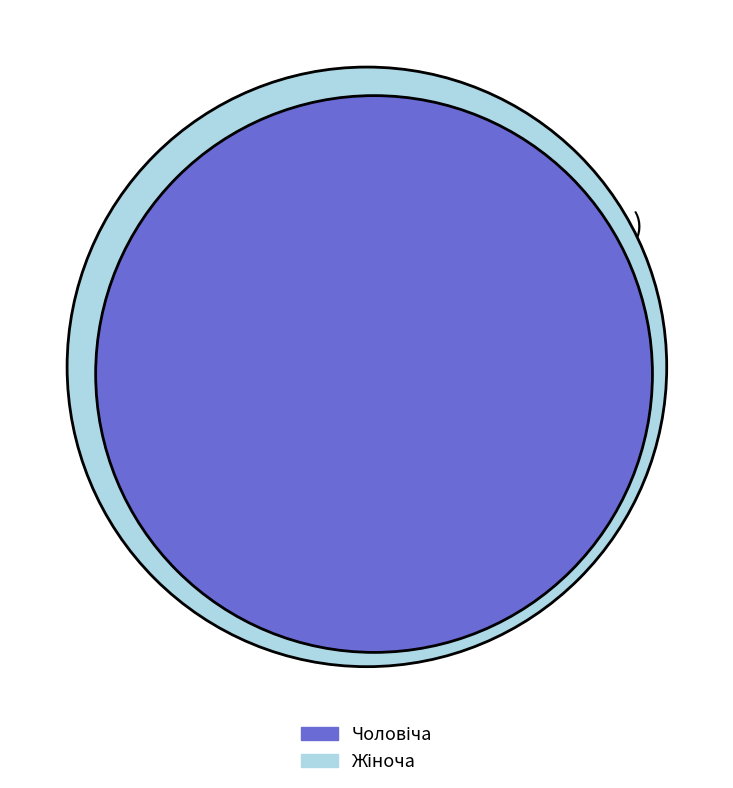

What percentage is the Жіноча slice, to the nearest percent?

67%